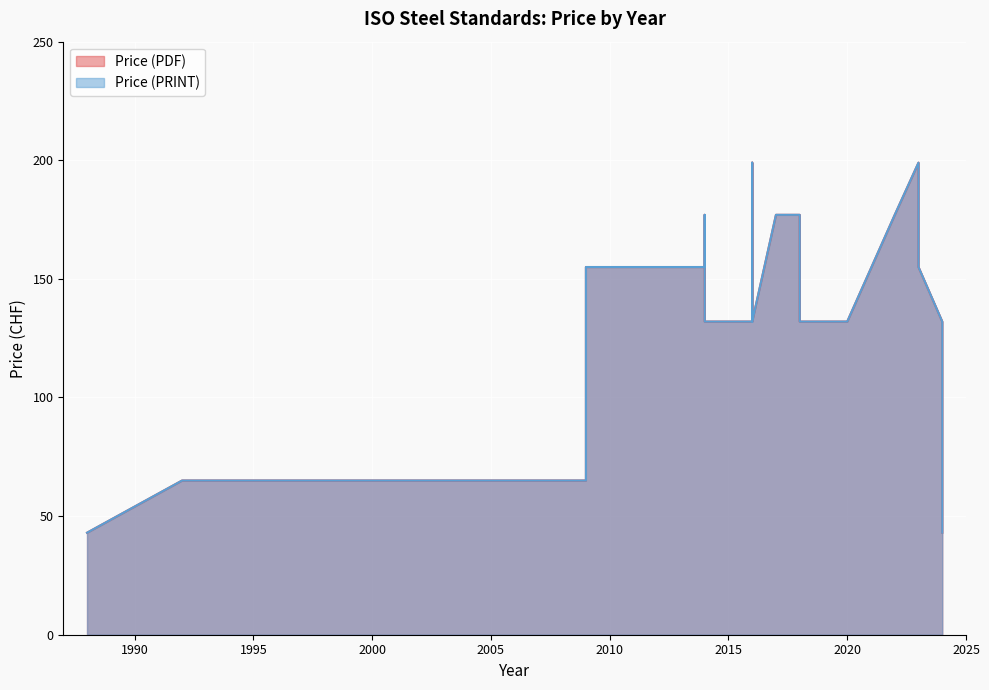

Reading left to right, extract all data points from this chart.

Price (PDF): 43	65	65	65	65	65	65	65	132	155	155	177	177	177	177	132	132	199	199	177	132	177	177	132	132	132	177	199	199	155	132	43
Price (PRINT): 43	65	65	65	65	65	65	65	132	155	155	177	177	177	177	132	132	199	199	177	132	177	177	132	132	132	177	199	199	155	132	43